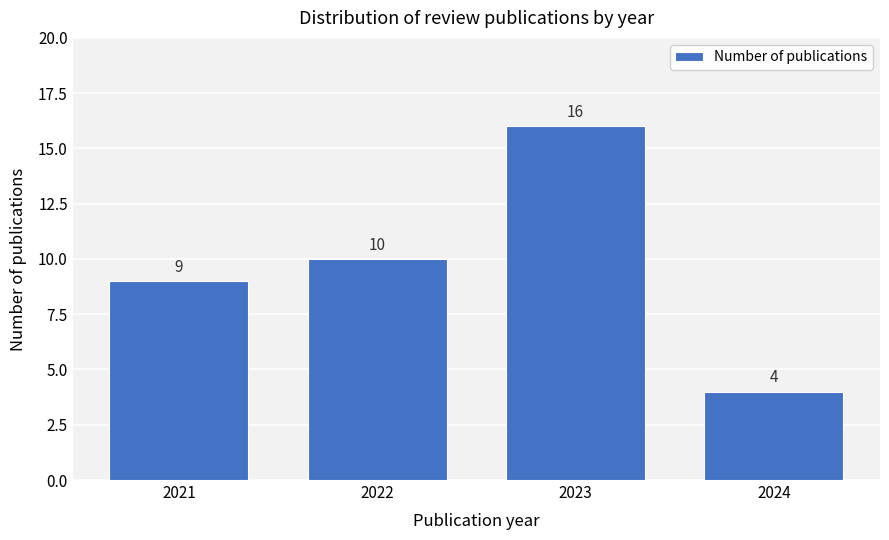

Reading right to left, extract all data points from this chart.

4	16	10	9